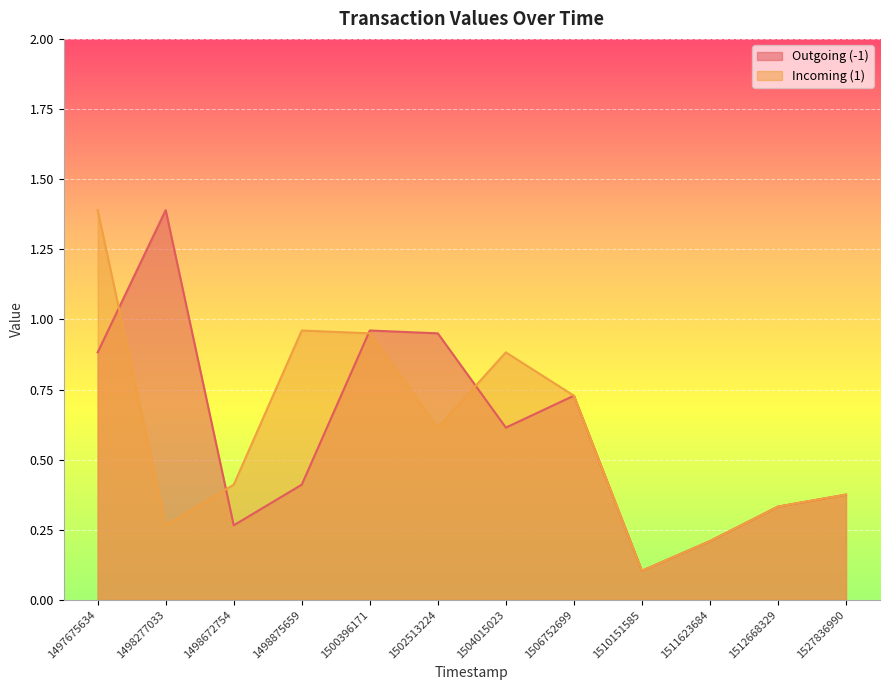

Which category has the lowest value across all series?

1510151585